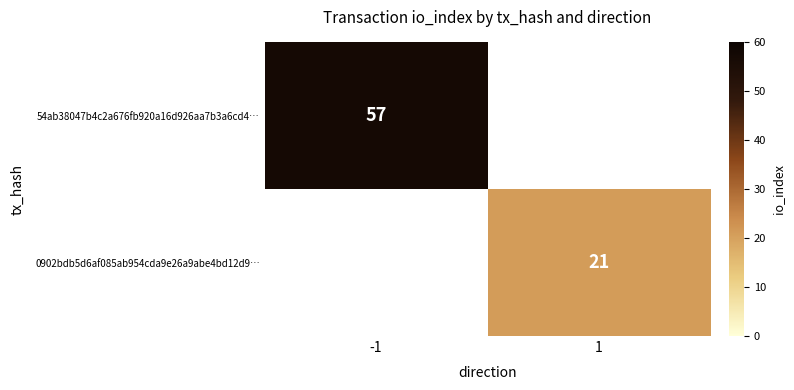

Is the value of 54ab38047b4c2a676fb920a16d926aa7b3a6cd4… at -1 greater than the value of 0902bdb5d6af085ab954cda9e26a9abe4bd12d9… at 1?

Yes